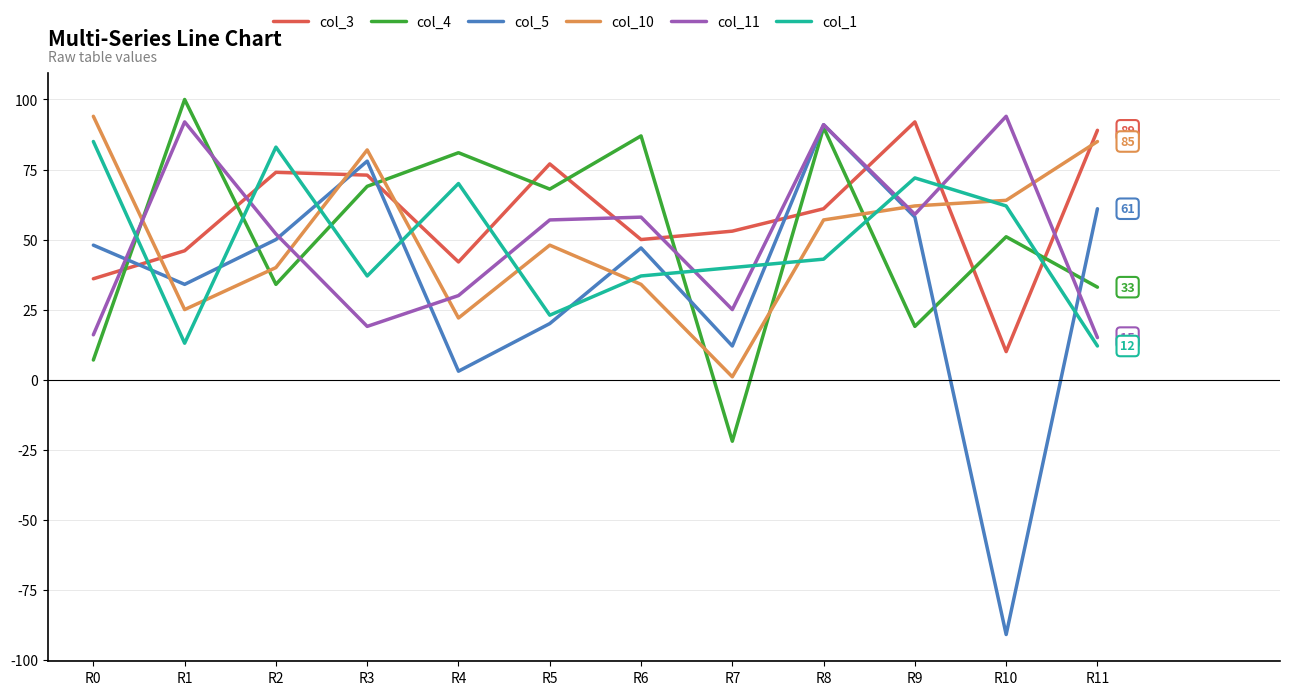

What is the smallest value displayed?

-91